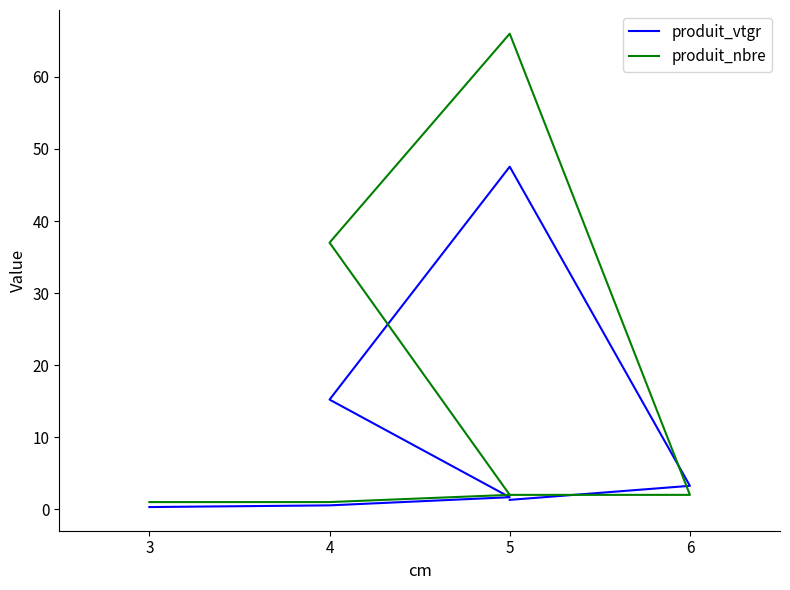

The value of produit_nbre at 4 is 1.5. True or false?

False